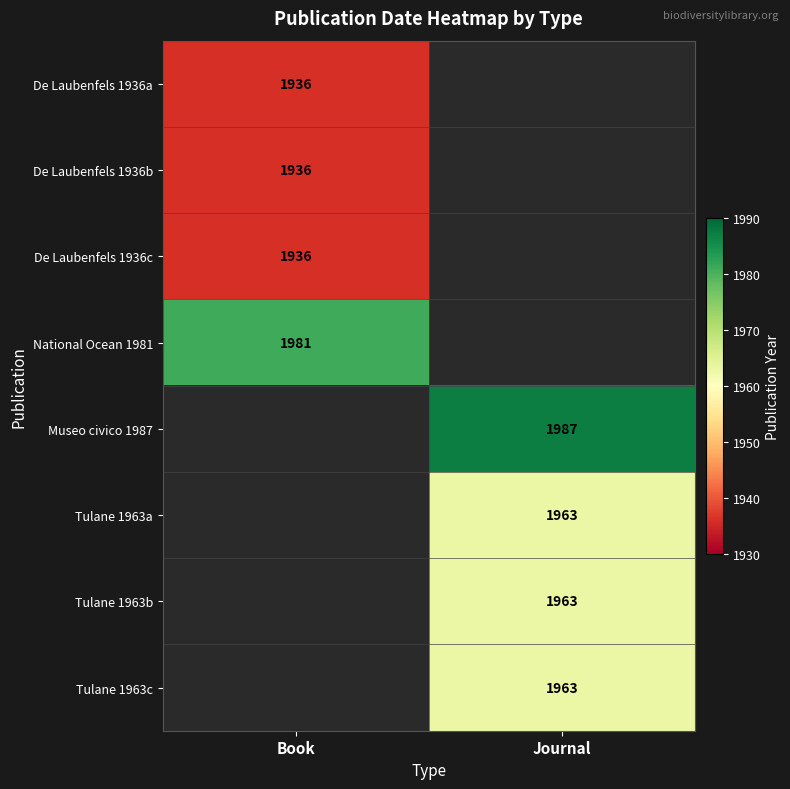

The value of Tulane 1963c at Journal is 1071. True or false?

False